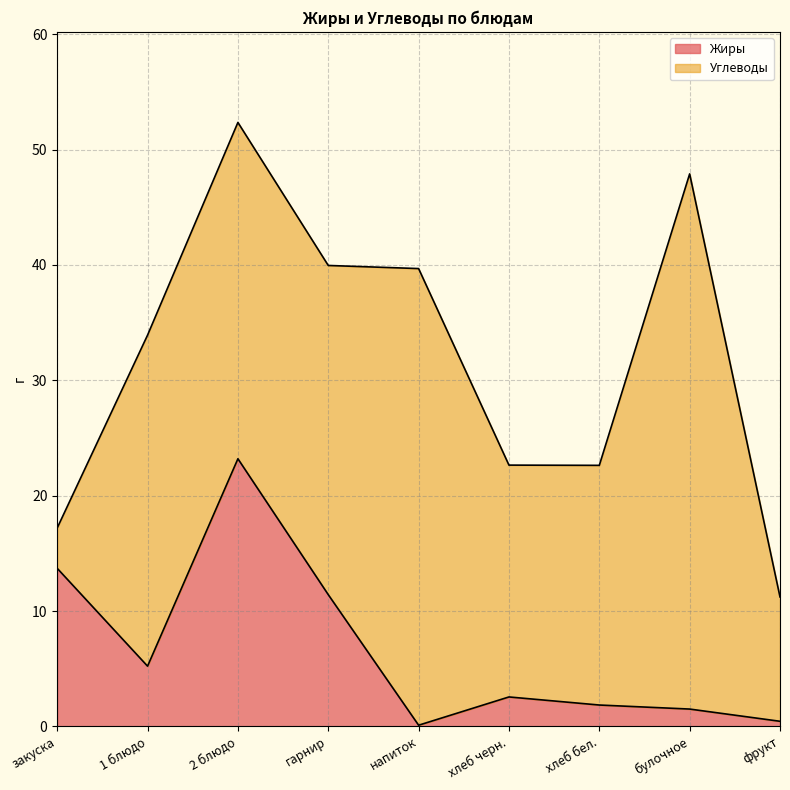

What is the maximum value shown in the chart?

23.2